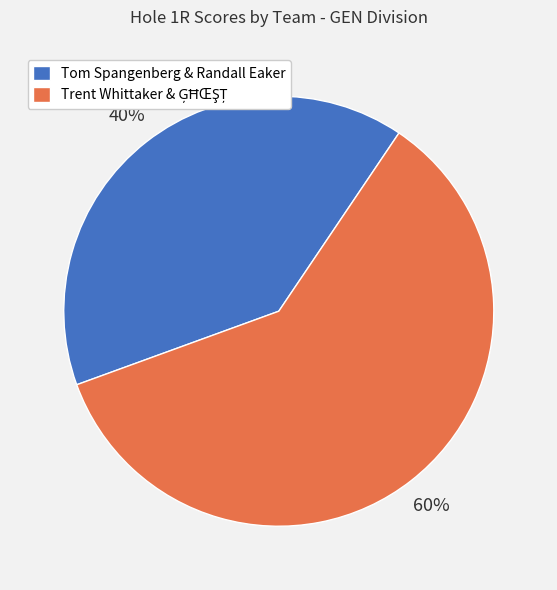

What percentage is the Tom Spangenberg & Randall Eaker slice, to the nearest percent?

40%